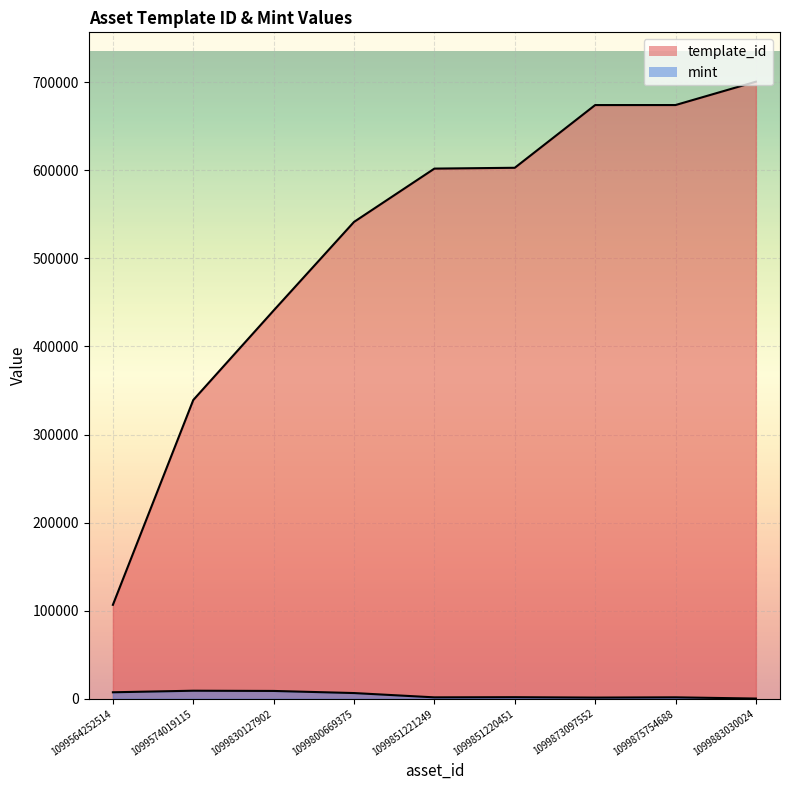

Rank the series at 1099875754688 from lowest to highest value.

mint, template_id